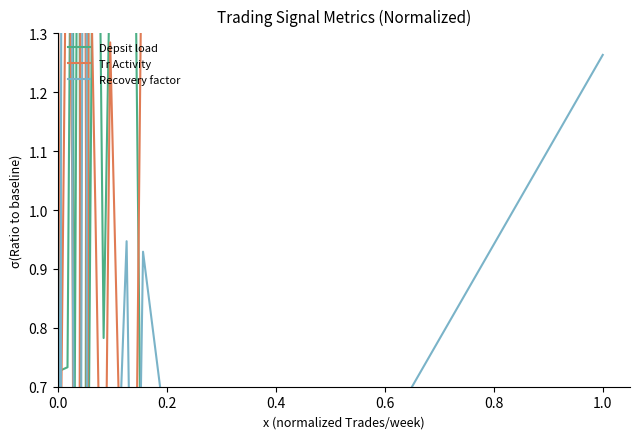

At 0.0, list the series in order from smallest to largest.

Recovery factor, Depsit load, Tr Activity